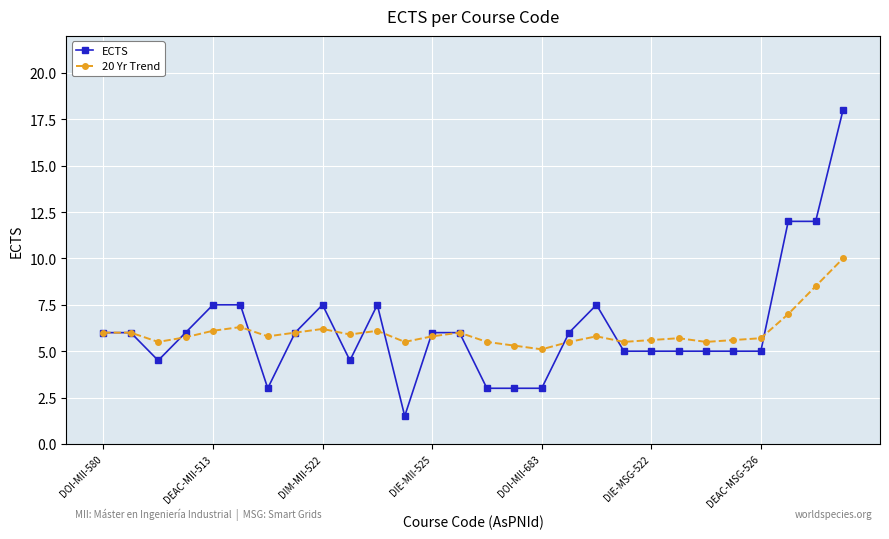

True or false: 20 Yr Trend has more than 1 points higher than both neighbors.

True